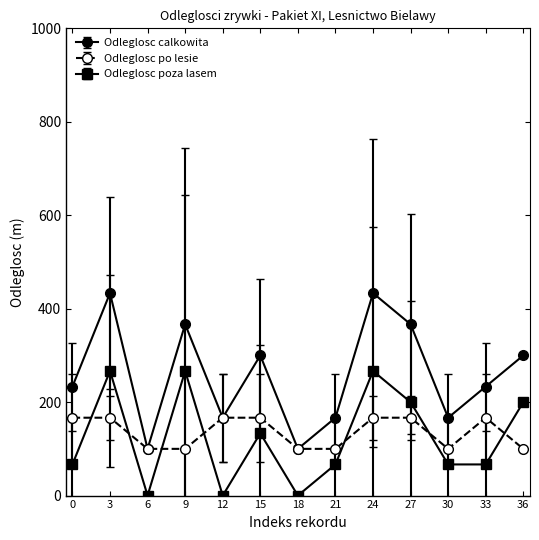

How many lines are shown in the chart?

3